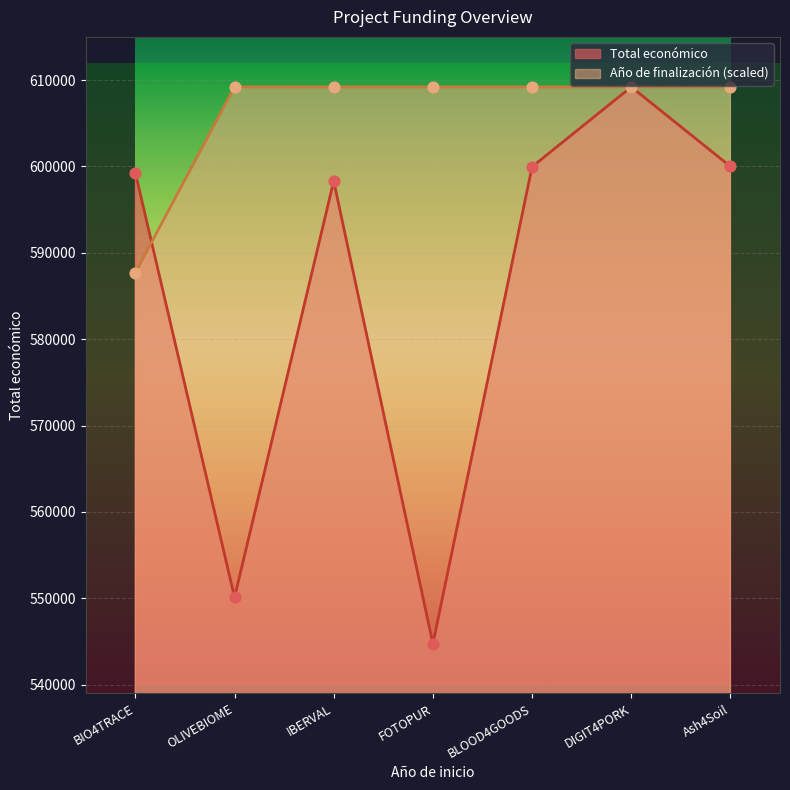

Which series contains the lowest Y value?

Total económico